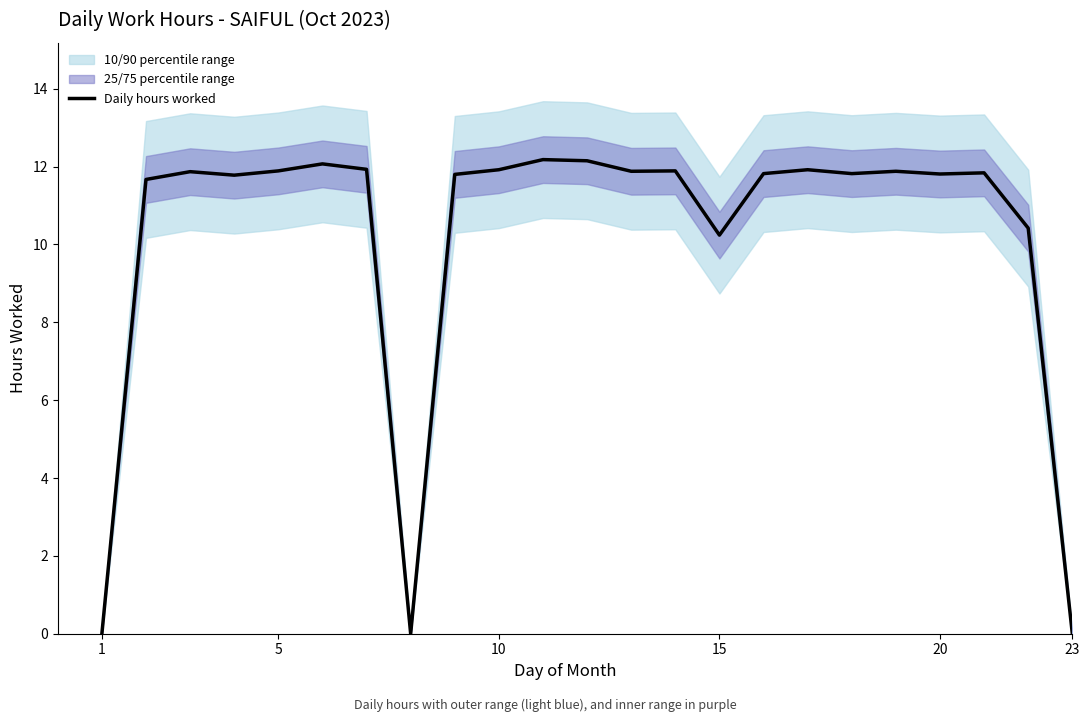

What is the maximum value for Daily hours worked?

12.2